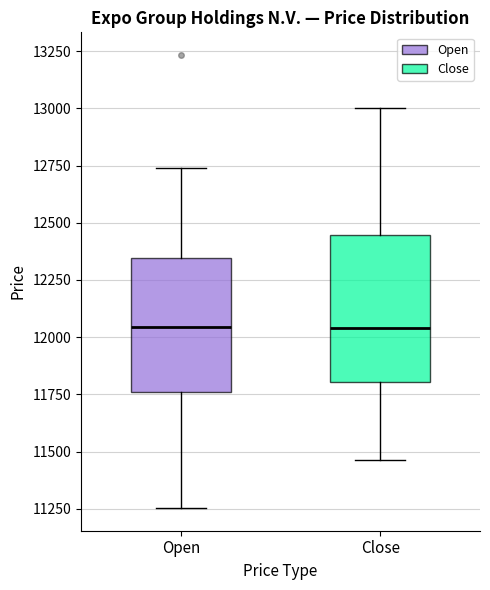

Reading left to right, transcribe this box plot: for each box, give where its median line is, the range the box spans, and where its two whiskers end, as read against the y-axis. The values are not printed on the chart, so give them approximately, as read against the axis.

Open: median 12050, box 11750 to 12350, whiskers 11250 to 12750
Close: median 12050, box 11800 to 12450, whiskers 11450 to 13000